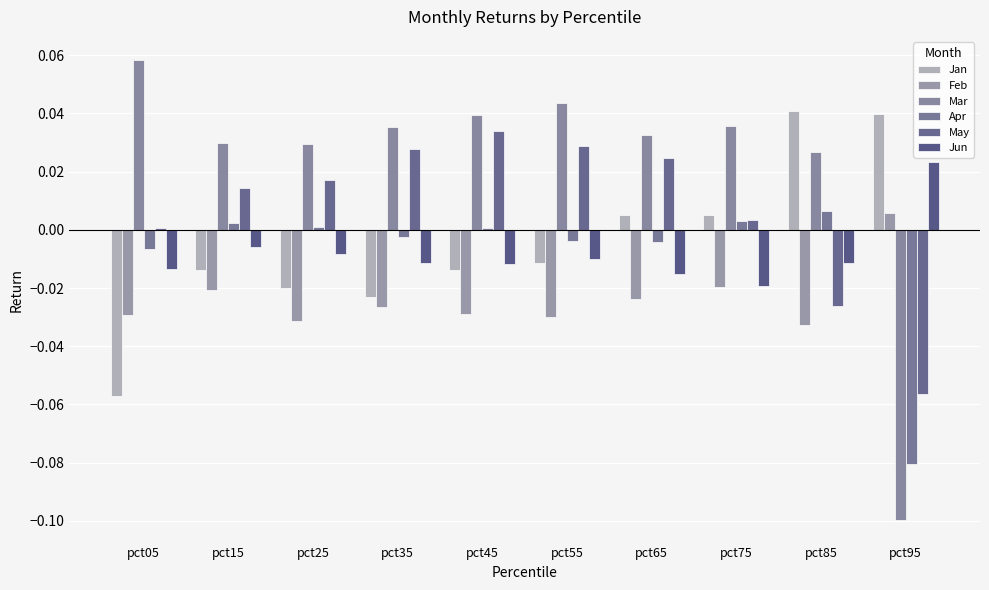

Reading right to left, list all the values displayed in this chart.

Jan: 0.0	0.0	0.0	0.0	-0.0	-0.0	-0.0	-0.0	-0.0	-0.1
Feb: 0.0	-0.0	-0.0	-0.0	-0.0	-0.0	-0.0	-0.0	-0.0	-0.0
Mar: -0.1	0.0	0.0	0.0	0.0	0.0	0.0	0.0	0.0	0.1
Apr: -0.1	0.0	0.0	-0.0	-0.0	0.0	-0.0	0.0	0.0	-0.0
May: -0.1	-0.0	0.0	0.0	0.0	0.0	0.0	0.0	0.0	0.0
Jun: 0.0	-0.0	-0.0	-0.0	-0.0	-0.0	-0.0	-0.0	-0.0	-0.0